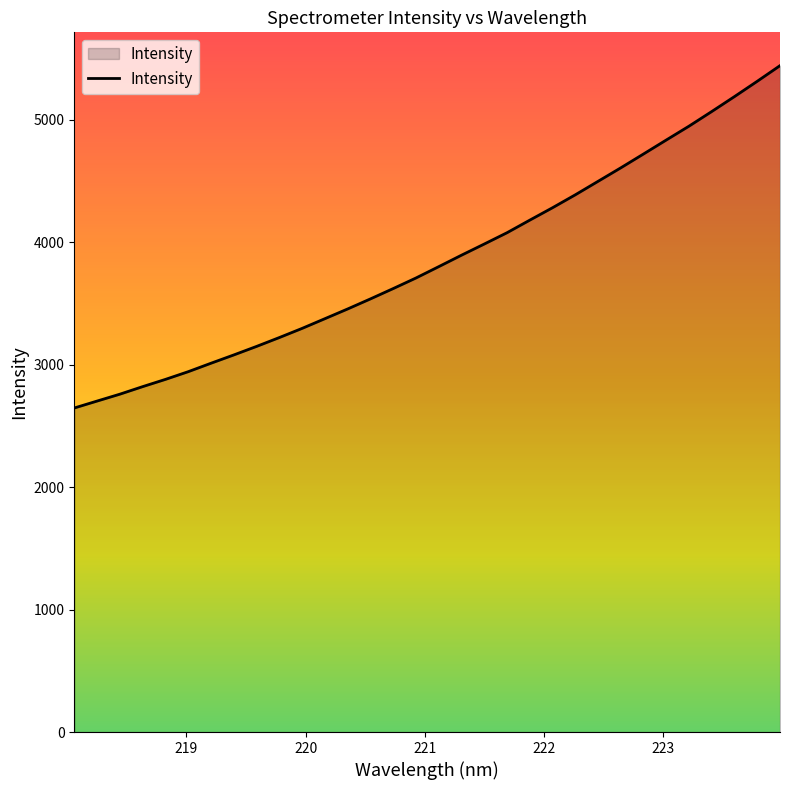

True or false: there are more than 0 points higher than both neighbors.

False